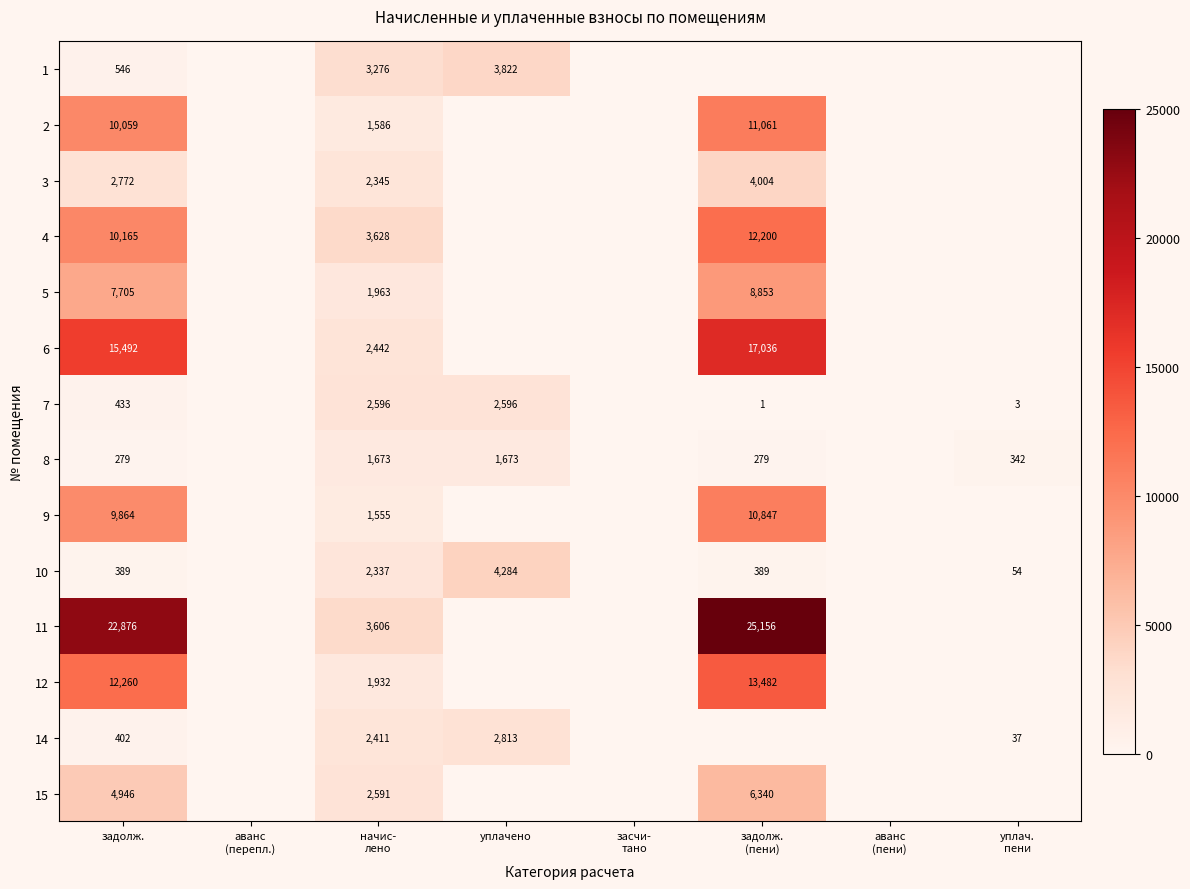

What is the total value across all series at задолж.?

98188